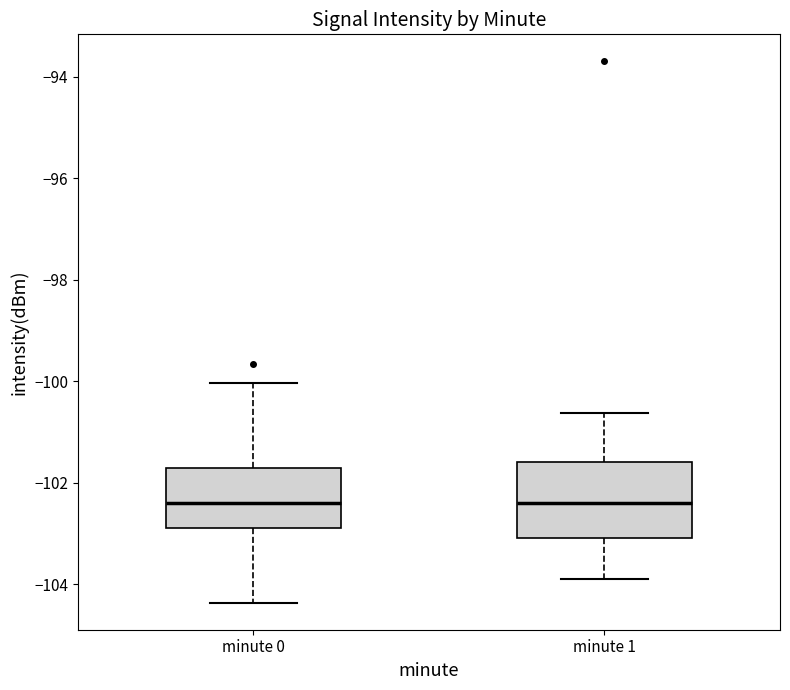

Where does the median line of the box for minute 0 sit on the y-axis? The values are not printed on the chart, so give them approximately, as read against the axis.

-102.4